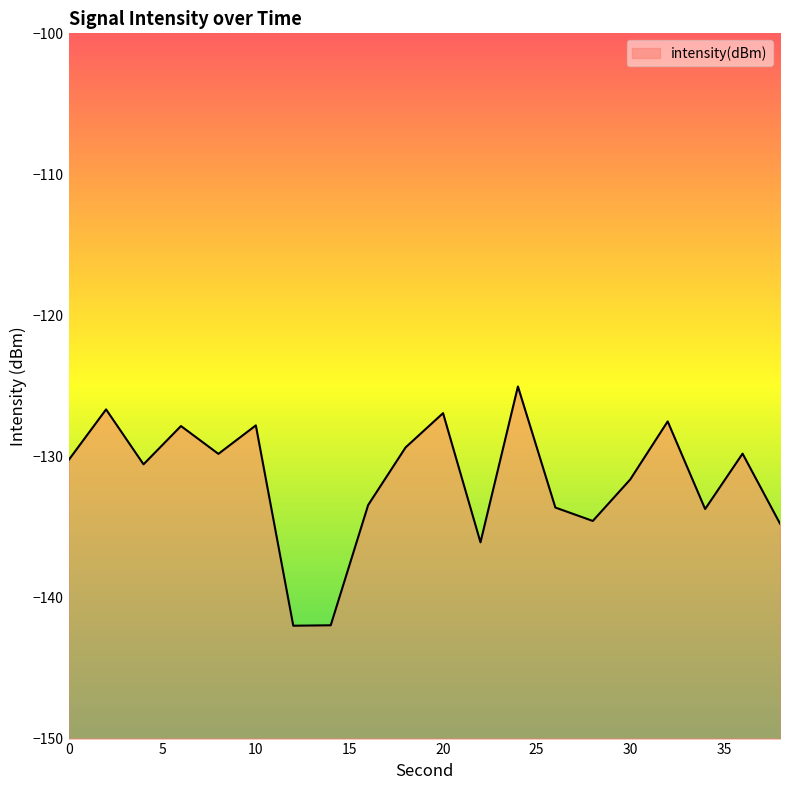

Is it true that the value at 20 is -70.5?

False